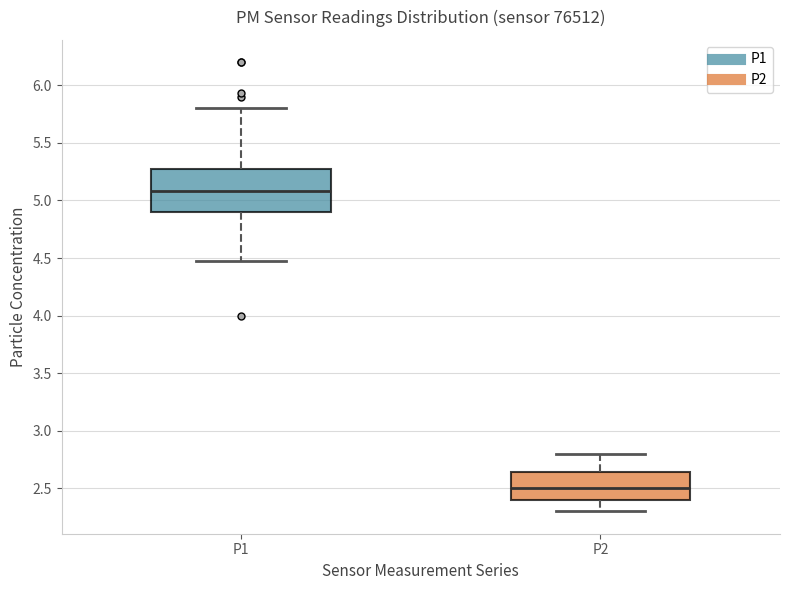

Which box has the highest median line?

P1